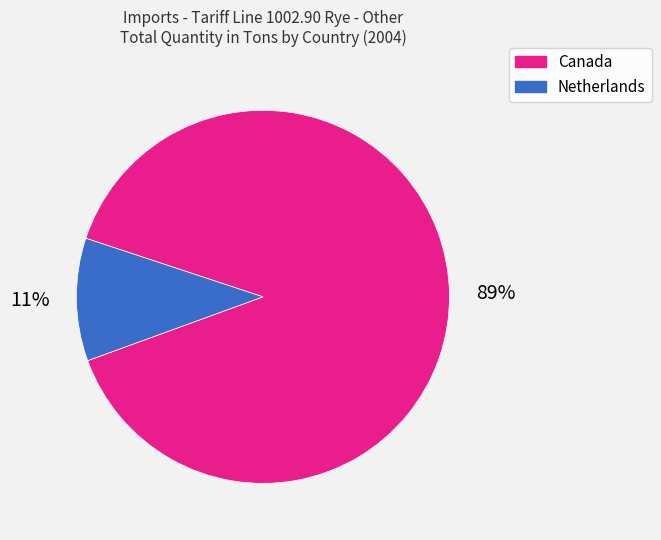

Does any single category account for the majority?

Yes